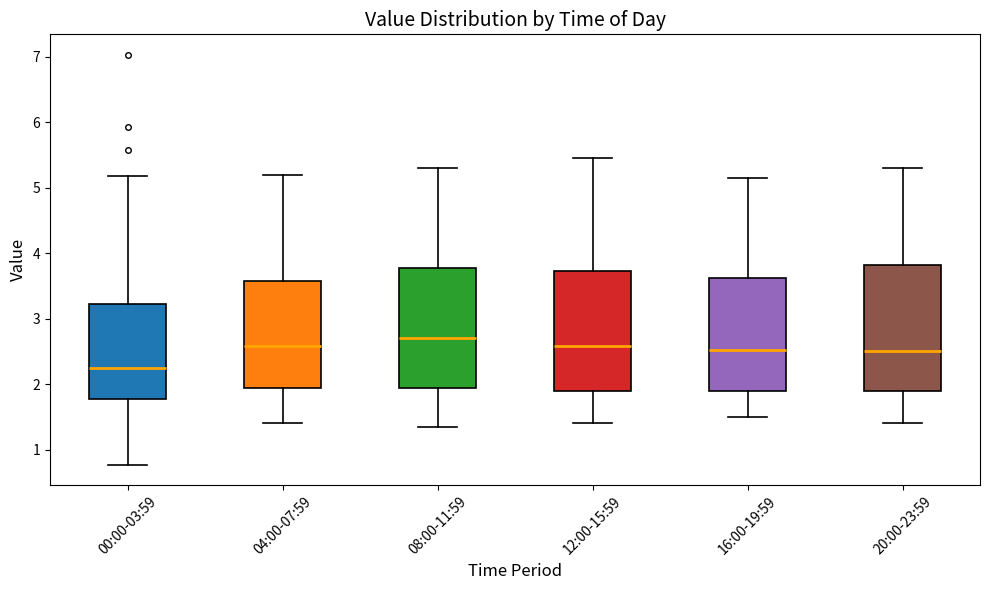

Reading left to right, transcribe this box plot: for each box, give where its median line is, the range the box spans, and where its two whiskers end, as read against the y-axis. The values are not printed on the chart, so give them approximately, as read against the axis.

00:00-03:59: median 2.3, box 1.8 to 3.2, whiskers 0.8 to 5.2
04:00-07:59: median 2.6, box 1.9 to 3.6, whiskers 1.4 to 5.2
08:00-11:59: median 2.7, box 1.9 to 3.8, whiskers 1.4 to 5.3
12:00-15:59: median 2.6, box 1.9 to 3.7, whiskers 1.4 to 5.5
16:00-19:59: median 2.5, box 1.9 to 3.6, whiskers 1.5 to 5.2
20:00-23:59: median 2.5, box 1.9 to 3.8, whiskers 1.4 to 5.3